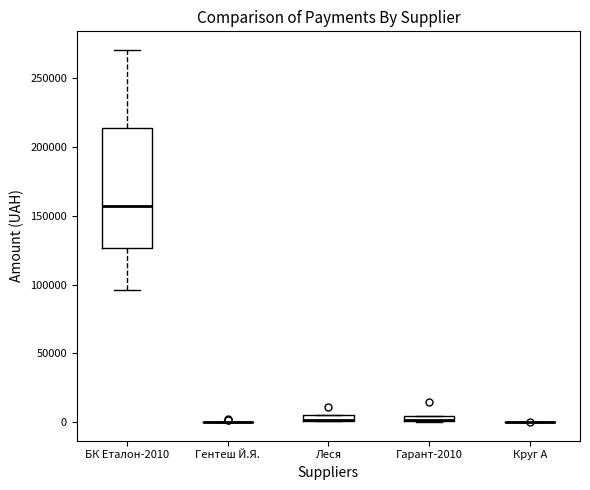

Which box is the tallest, from its lower edge to its upper edge?

БК Еталон-2010